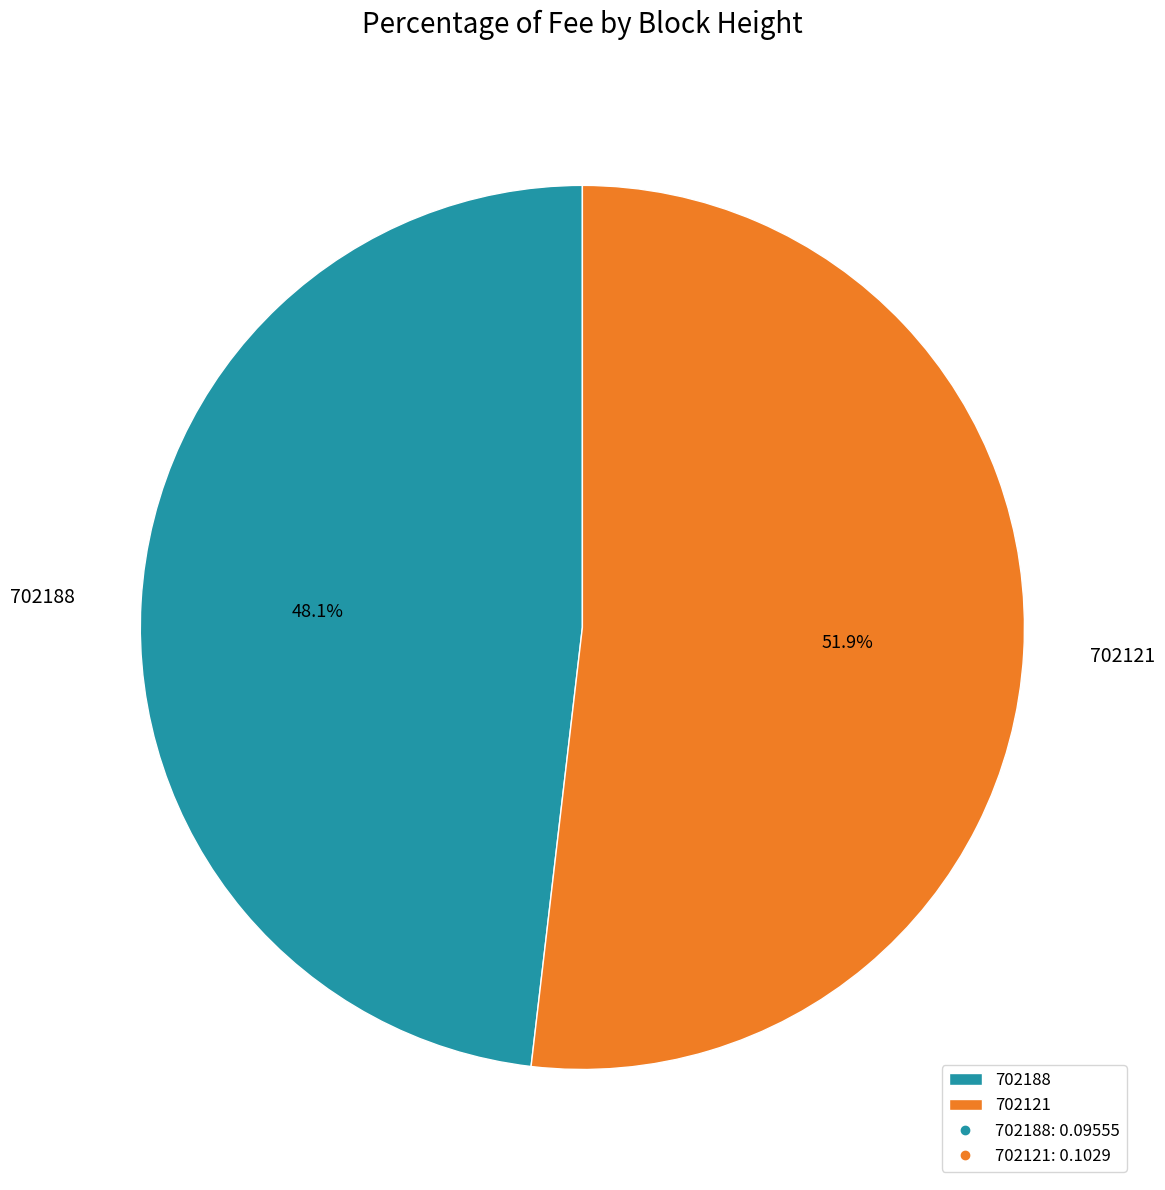

To the nearest percent, what percentage of the pie is 702121?

52%